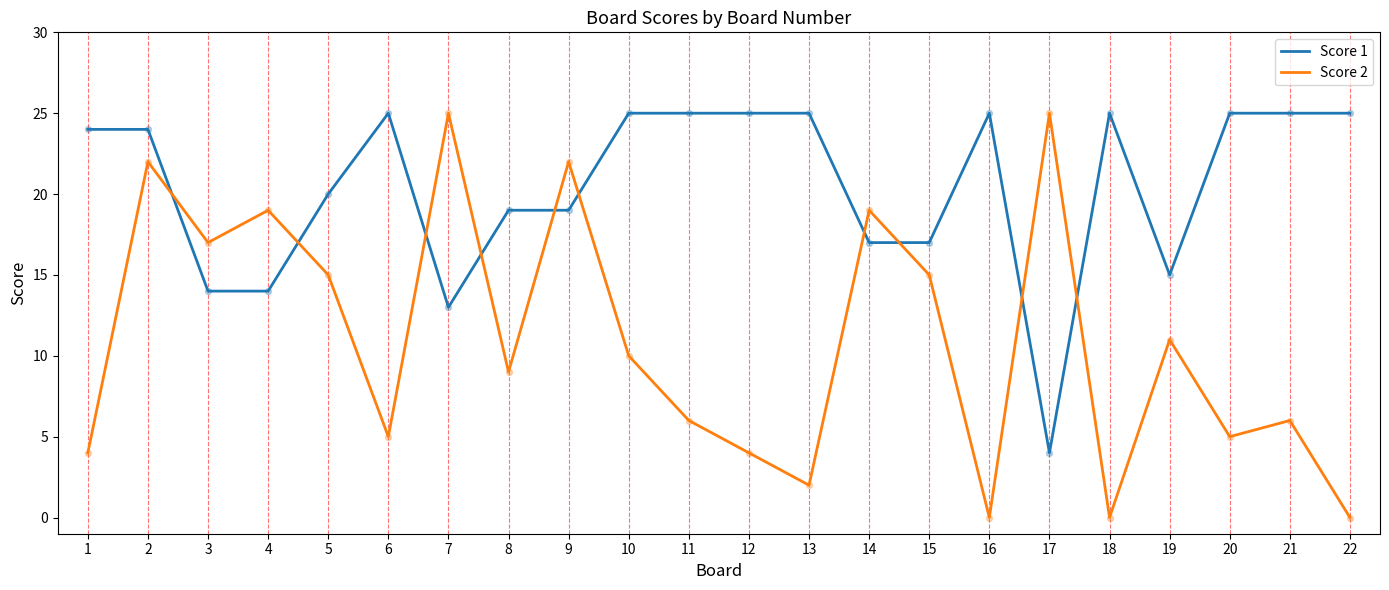

At which category is the sum across all series the highest?

2